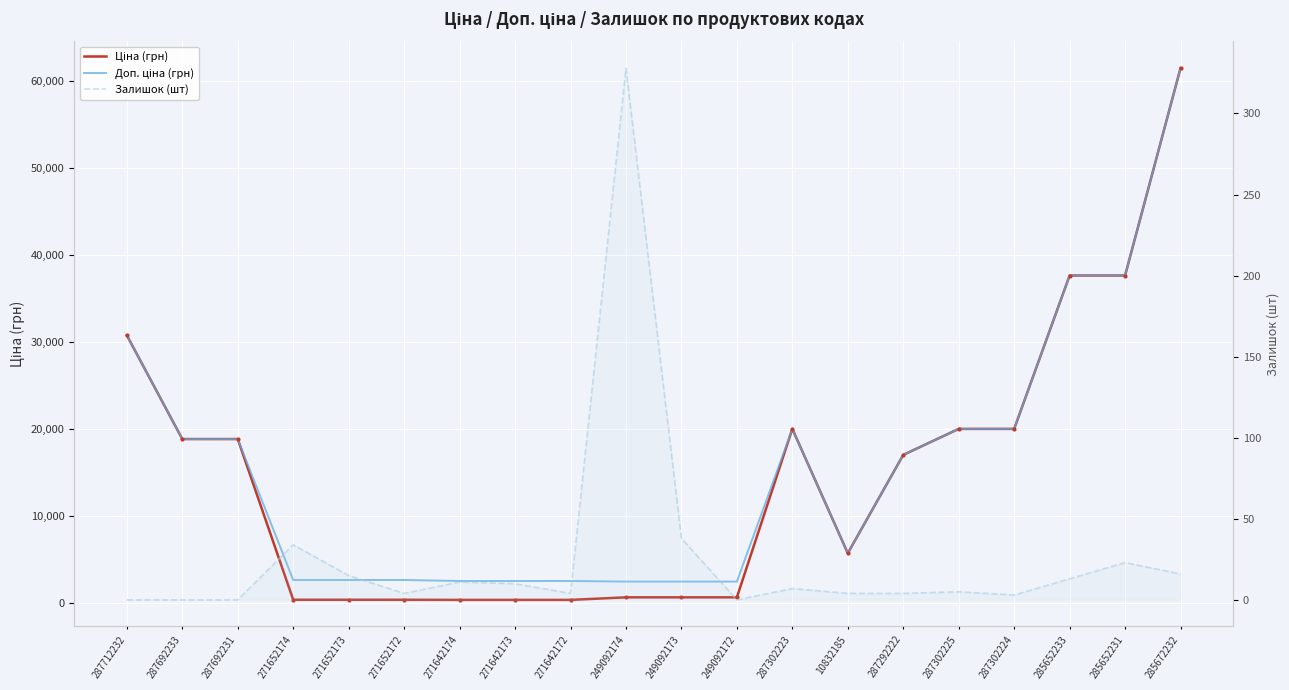

True or false: Залишок (шт) has more than 2 interior local peaks.

True